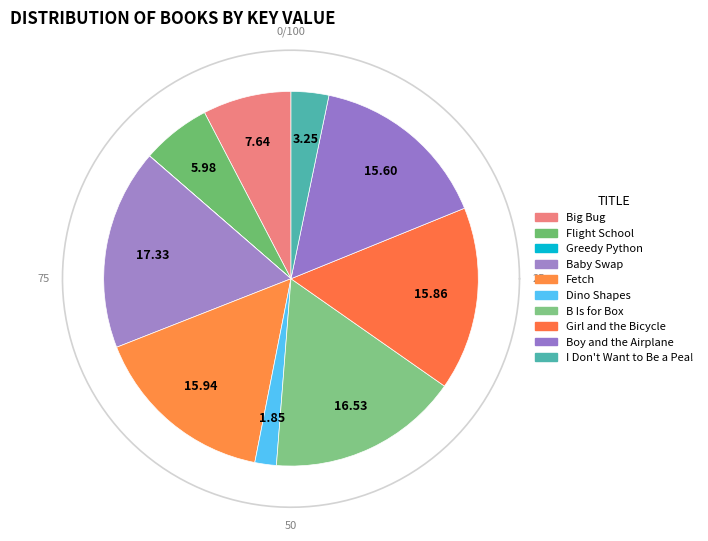

Is B Is for Box the majority of the pie?

No